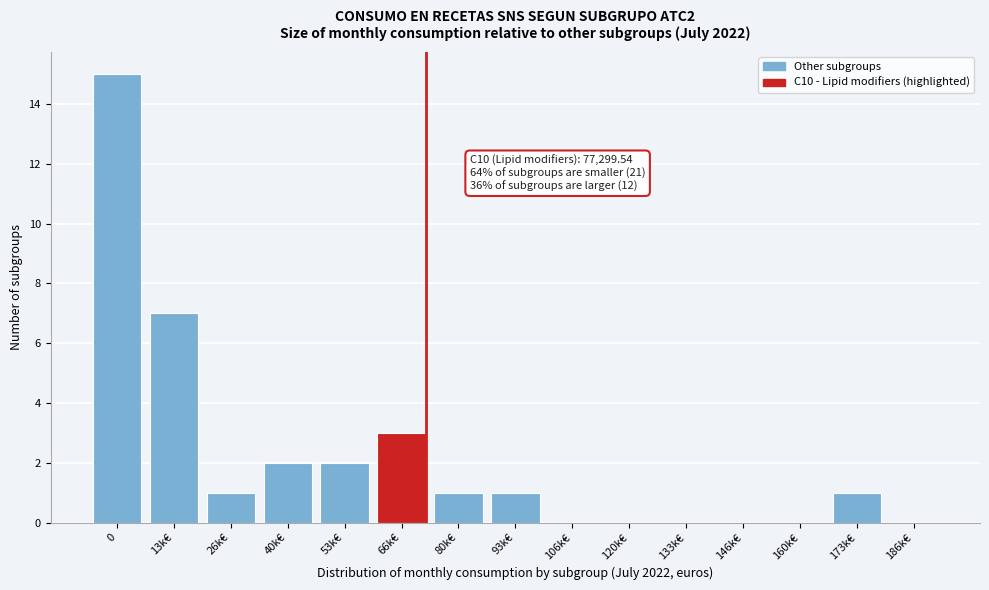

Reading left to right, transcribe all the data shown in this chart.

0=15	13k€=7	26k€=1	40k€=2	53k€=2	66k€=3	80k€=1	93k€=1	106k€=0	120k€=0	133k€=0	146k€=0	160k€=0	173k€=1	186k€=0